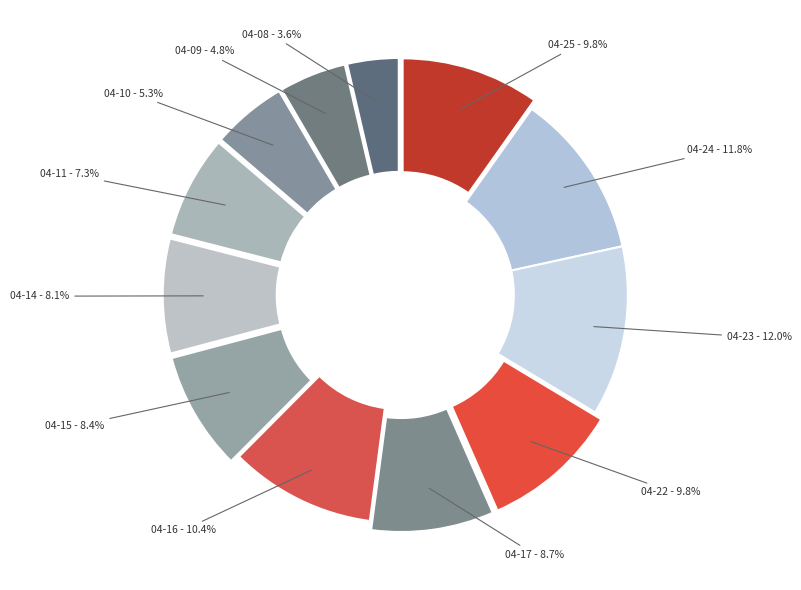

Count the number of slices in the pie.

12